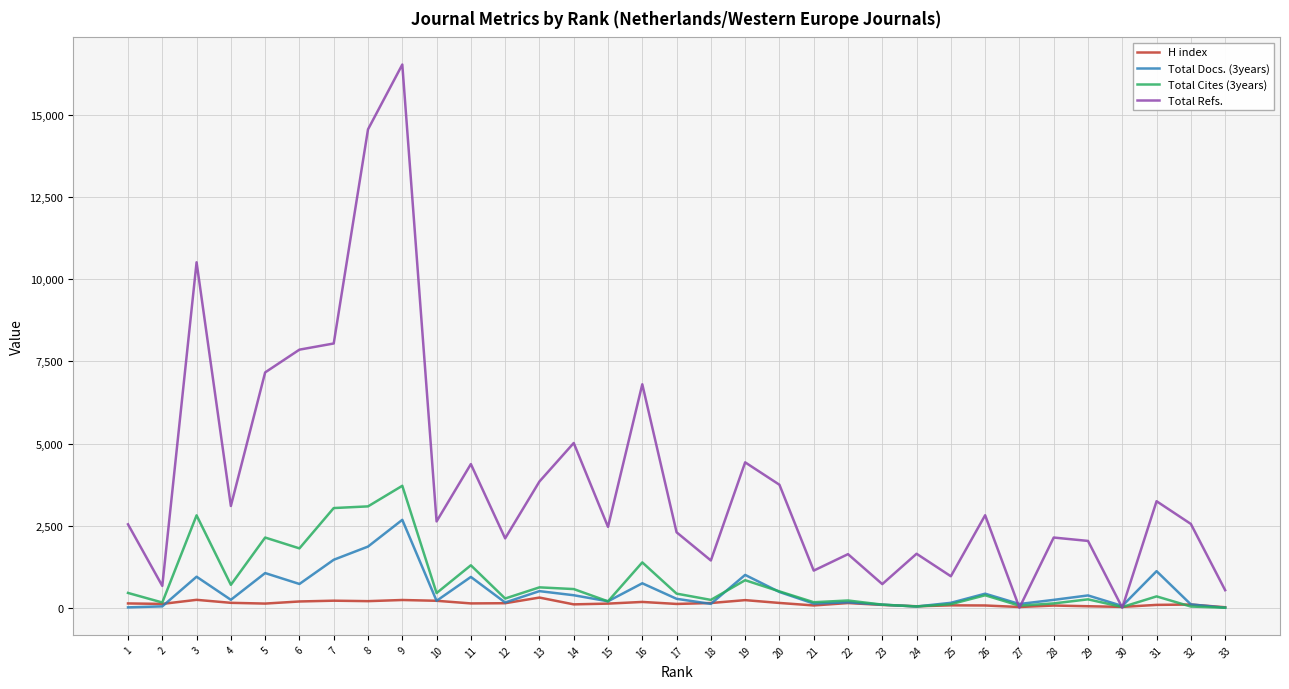

At how many categories does at least one series exceed 12106?

2